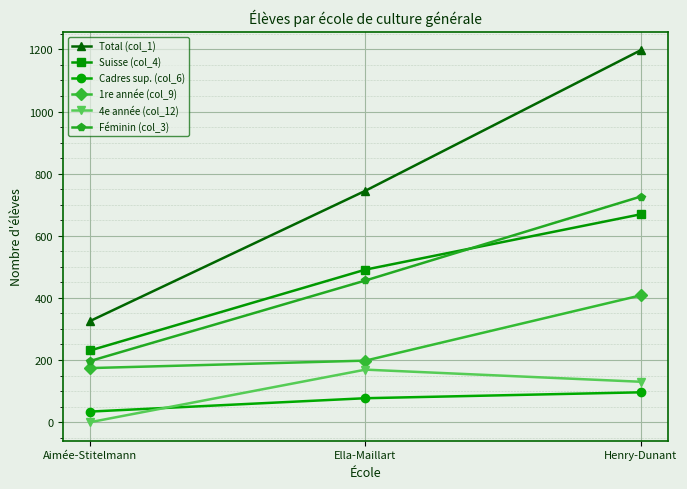

Where is 4e année (col_12) nearest to the value 84?

Henry-Dunant